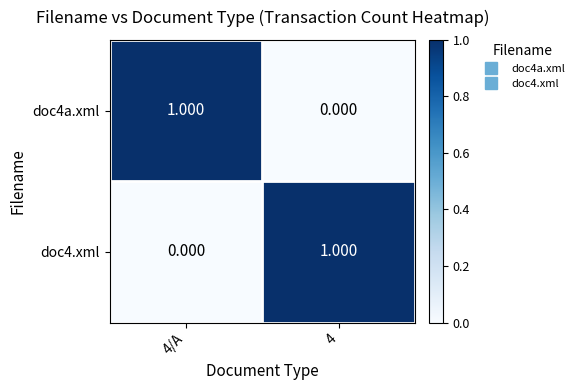

Which series has the largest range (max minus min)?

doc4a.xml